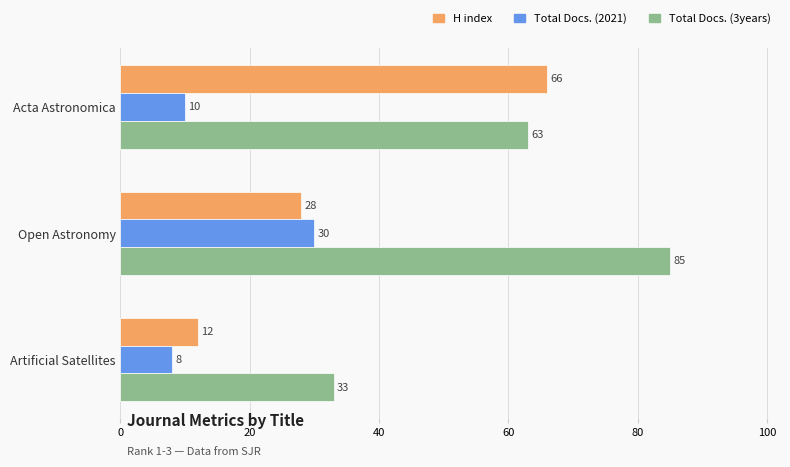

List the series in order of their peak value, lowest first.

Total Docs. (2021), H index, Total Docs. (3years)